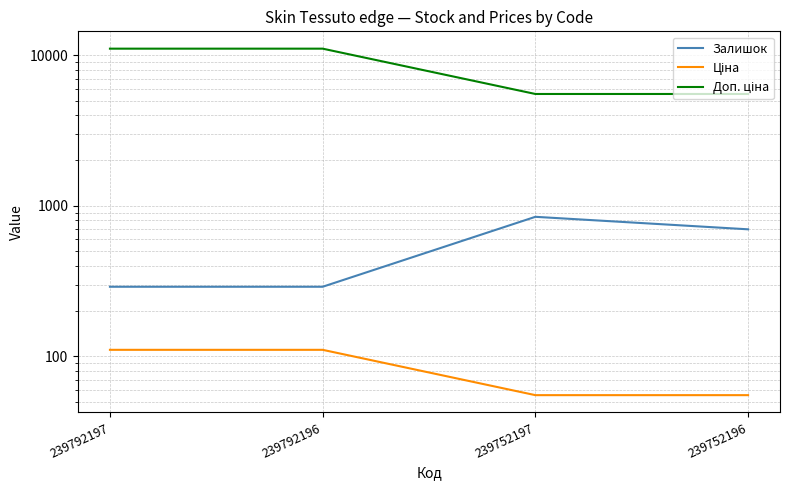

Count the Доп. ціна values in the range 5528 to 11055.

4